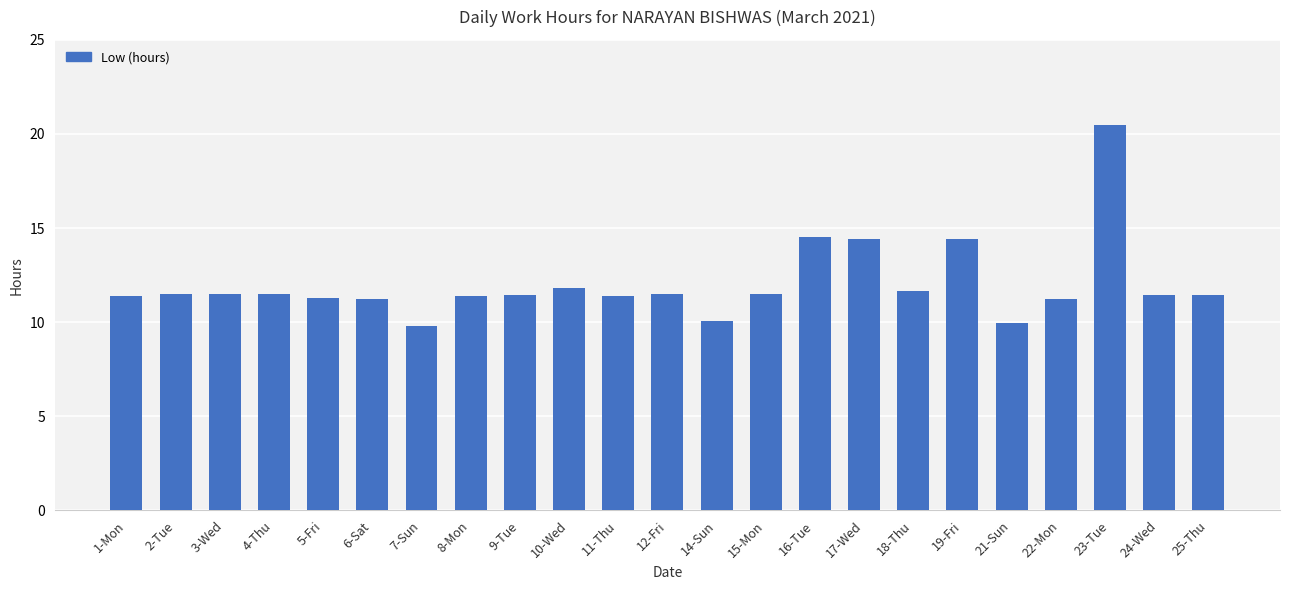

What is the average value?

12.0